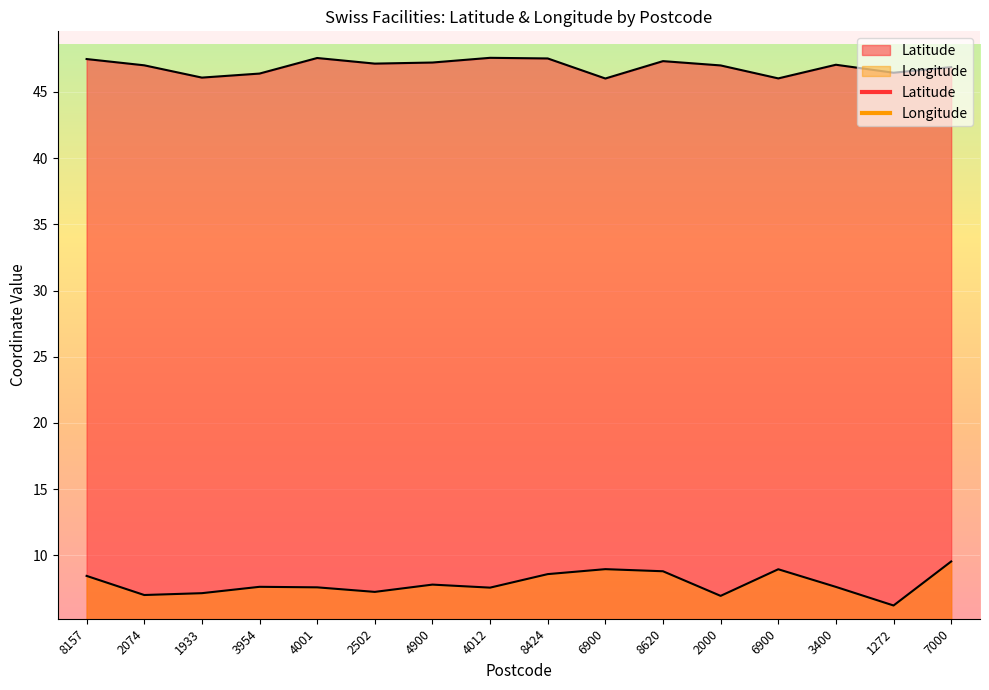

What value does the Longitude series have at 6900?

9.0